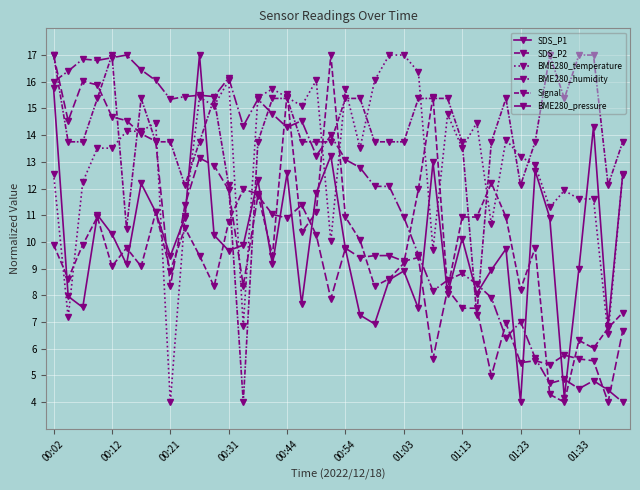

Which series has the widest spread of values?

SDS_P1